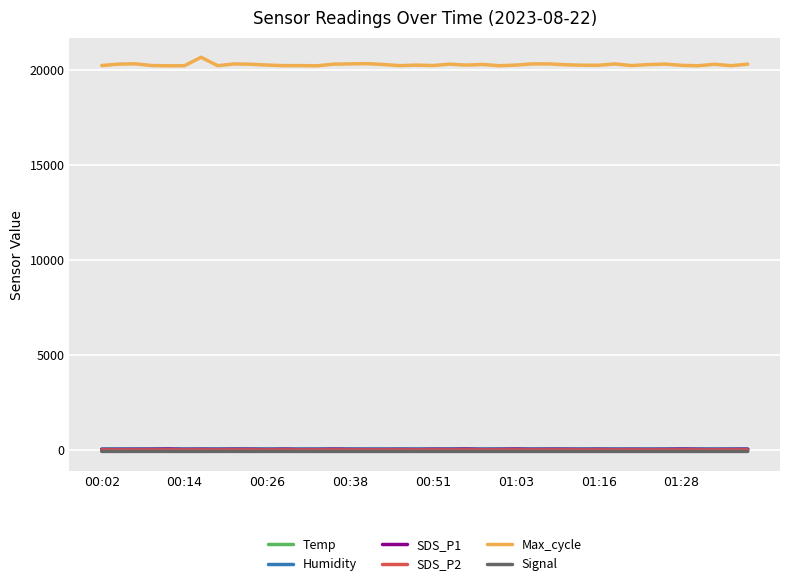

Which series has the largest range (max minus min)?

Max_cycle